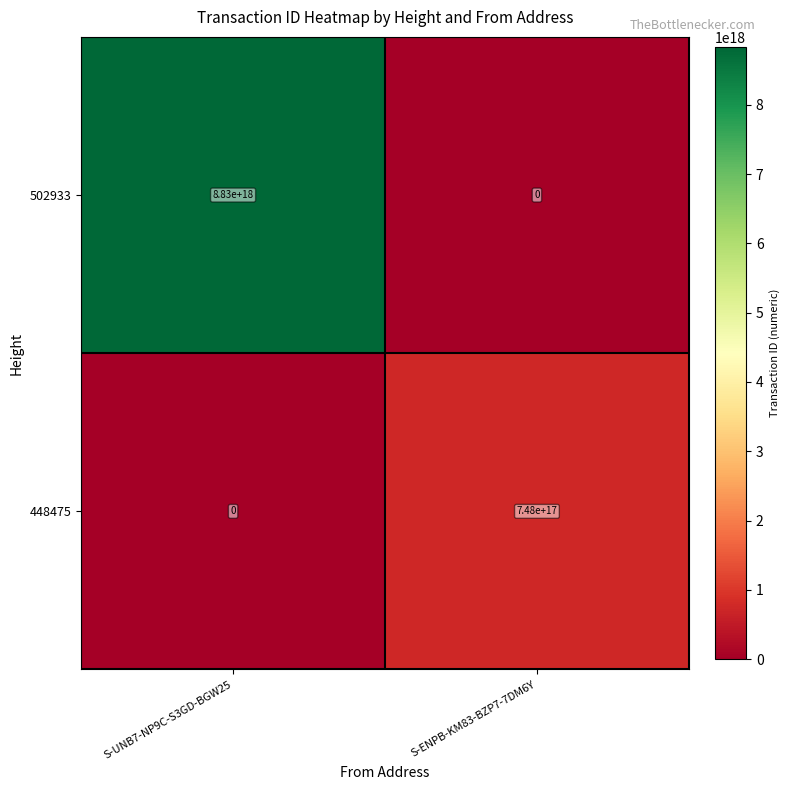

Which series changed the most between S-UNB7-NP9C-S3GD-BGW25 and S-ENPB-KM83-BZP7-7DM6Y?

502933